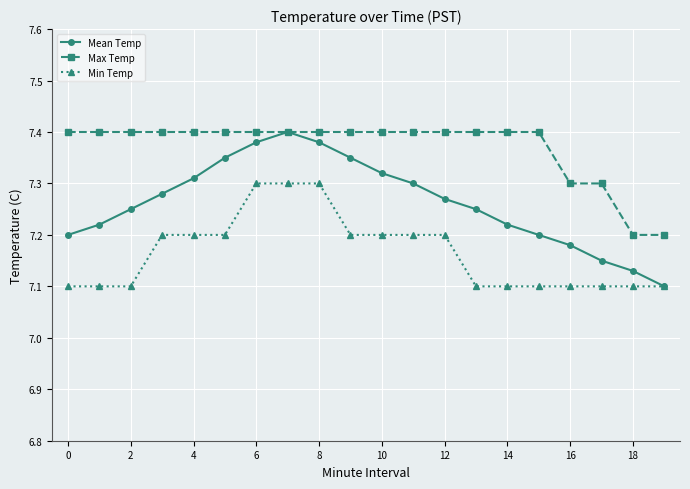

True or false: Max Temp and Min Temp intersect in this chart.

False